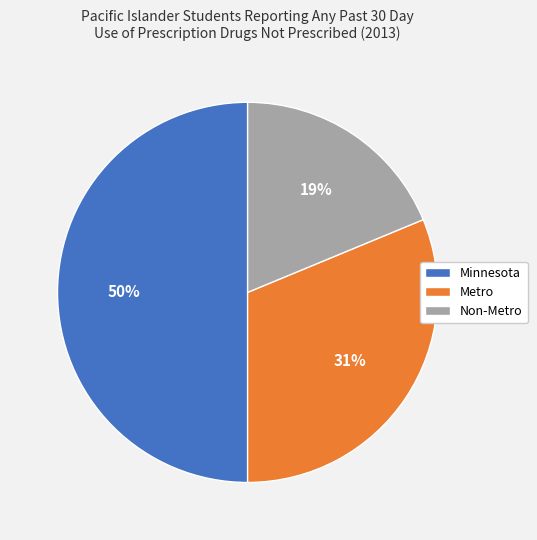

To the nearest percent, what portion does Minnesota represent?

50%